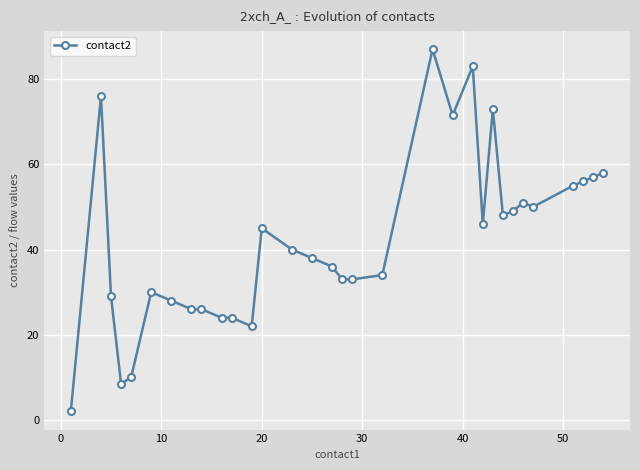

What is the maximum value shown in the chart?

87.0